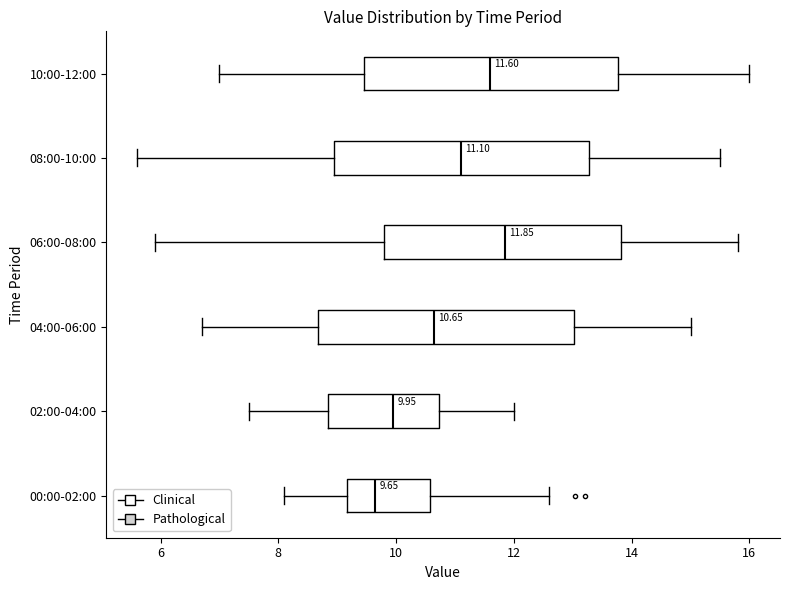

Which box has the furthest to the right median line?

06:00-08:00